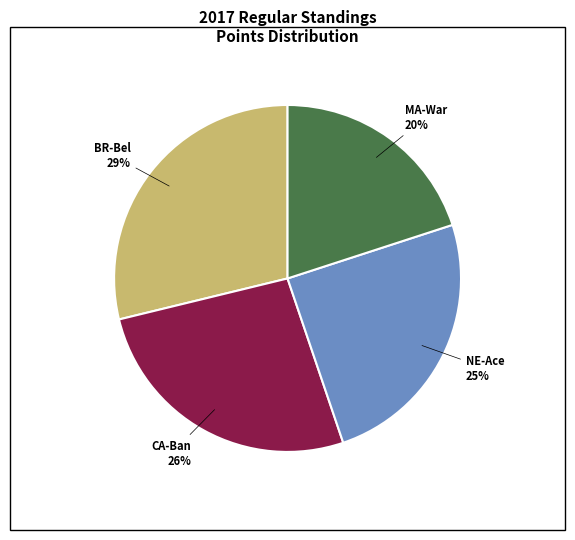

Is there a majority slice in this chart?

No